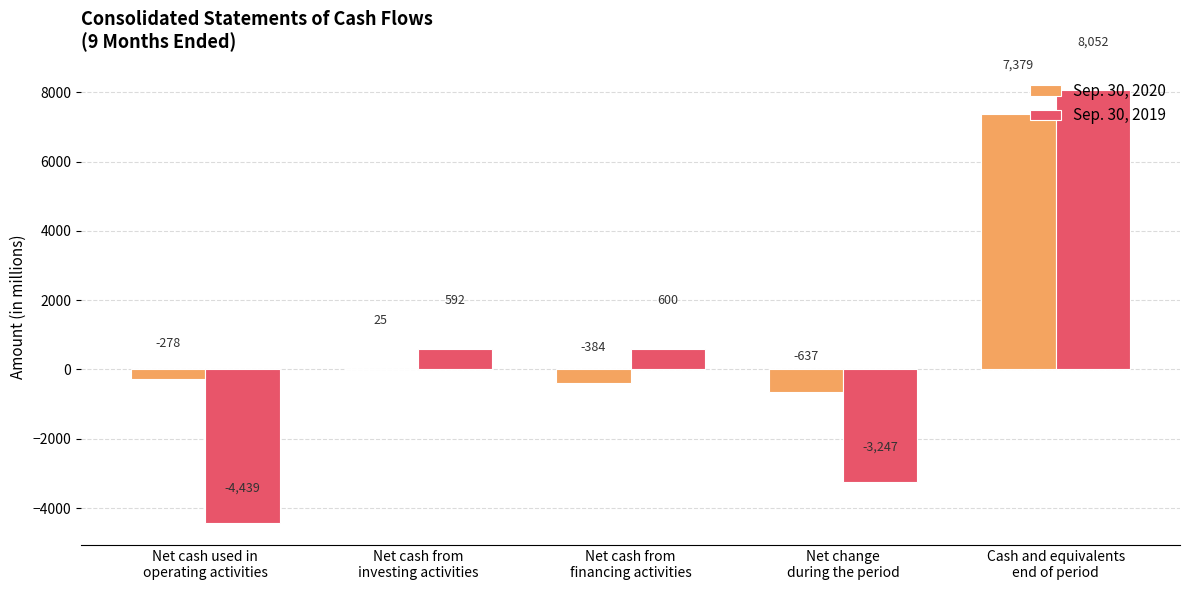

Reading right to left, extract all data points from this chart.

Sep. 30, 2020: Cash and equivalents
end of period=7379	Net change
during the period=-637	Net cash from
financing activities=-384	Net cash from
investing activities=25	Net cash used in
operating activities=-278
Sep. 30, 2019: Cash and equivalents
end of period=8052	Net change
during the period=-3247	Net cash from
financing activities=600	Net cash from
investing activities=592	Net cash used in
operating activities=-4439